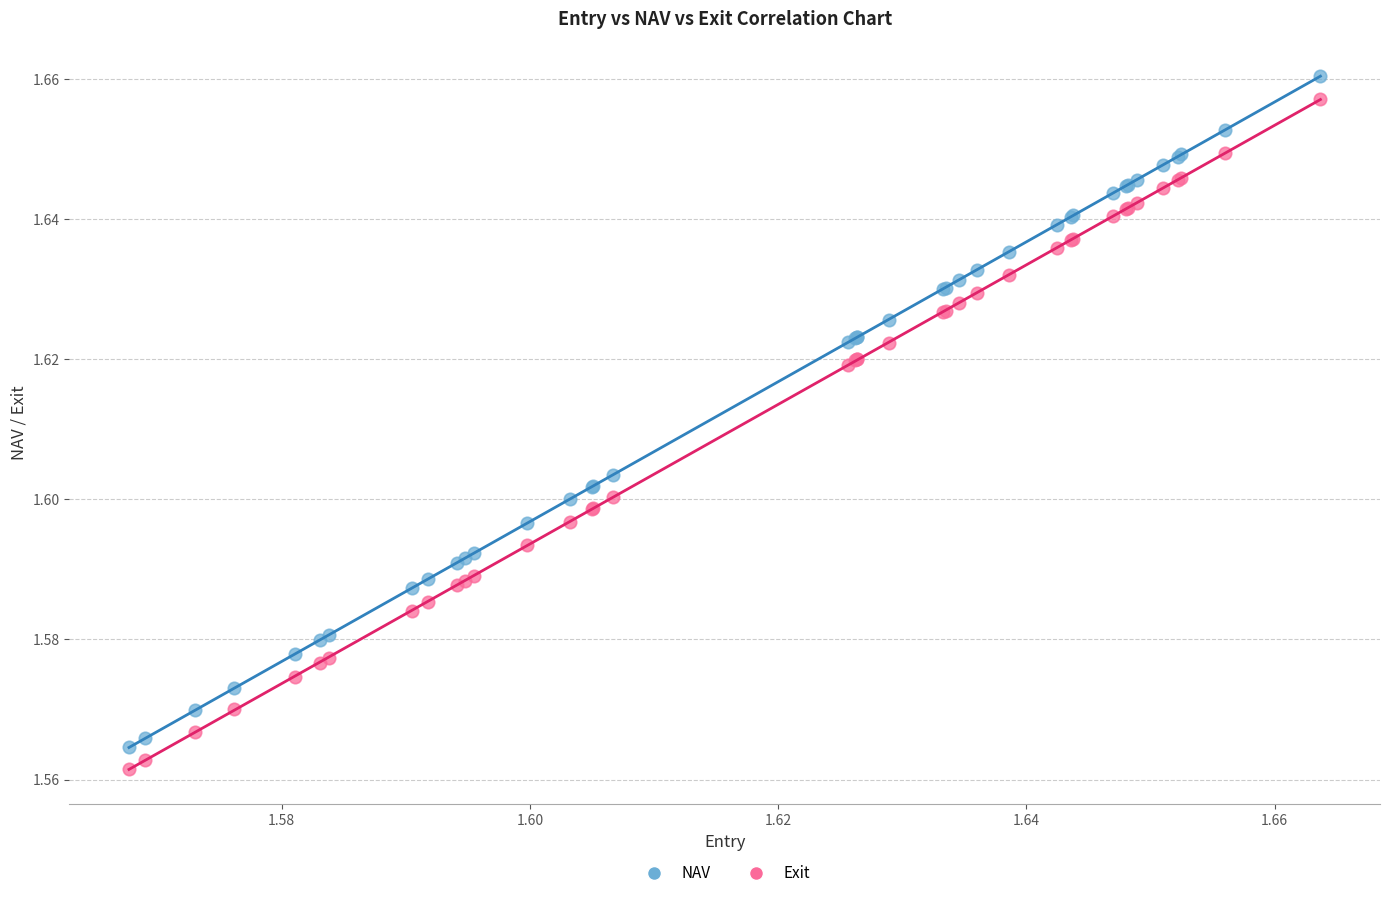

Which series reaches the maximum Y coordinate?

NAV